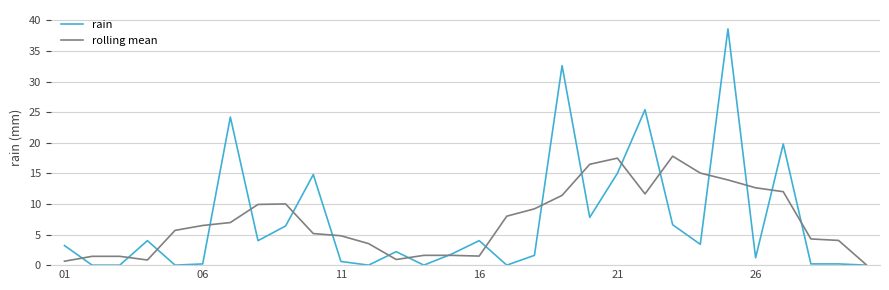

How many values in the rolling mean series are below 6?

15